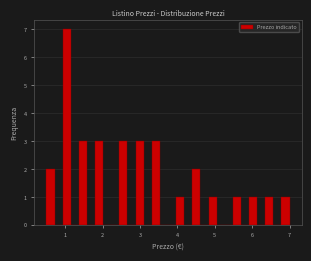

Read against the x-axis, roughly where is the centre of the tallest bar?

1.0